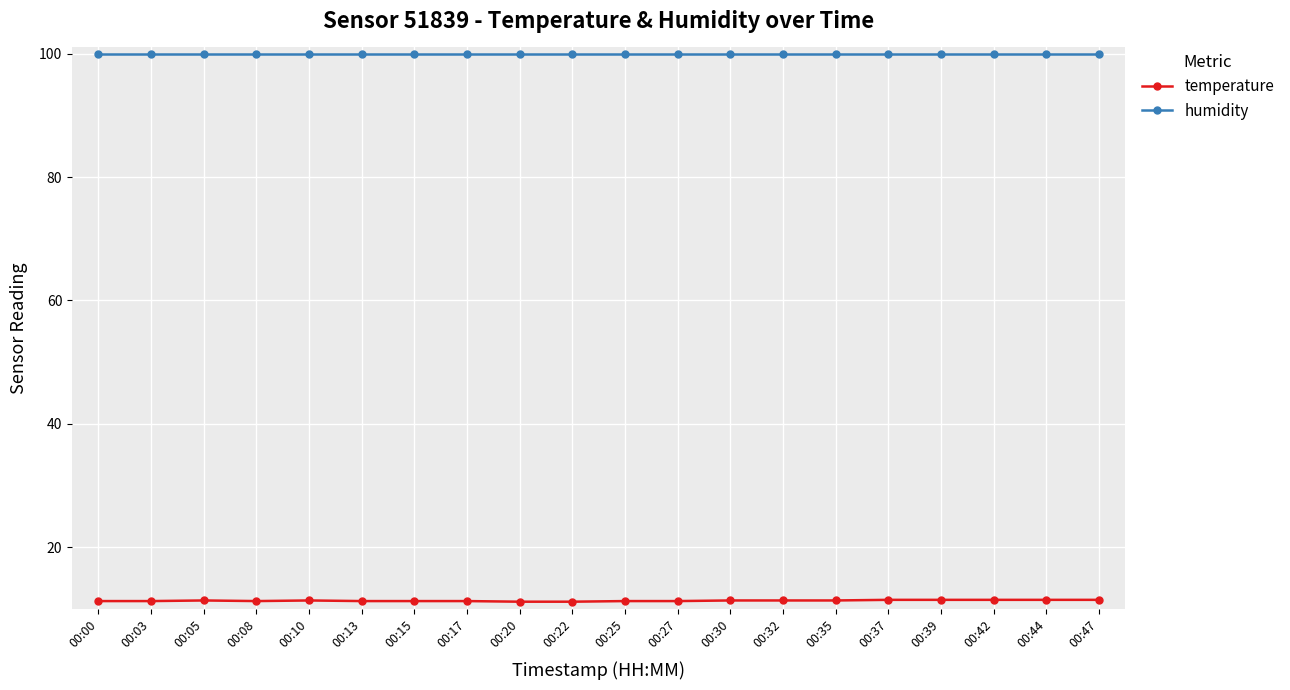

True or false: humidity and temperature intersect in this chart.

False